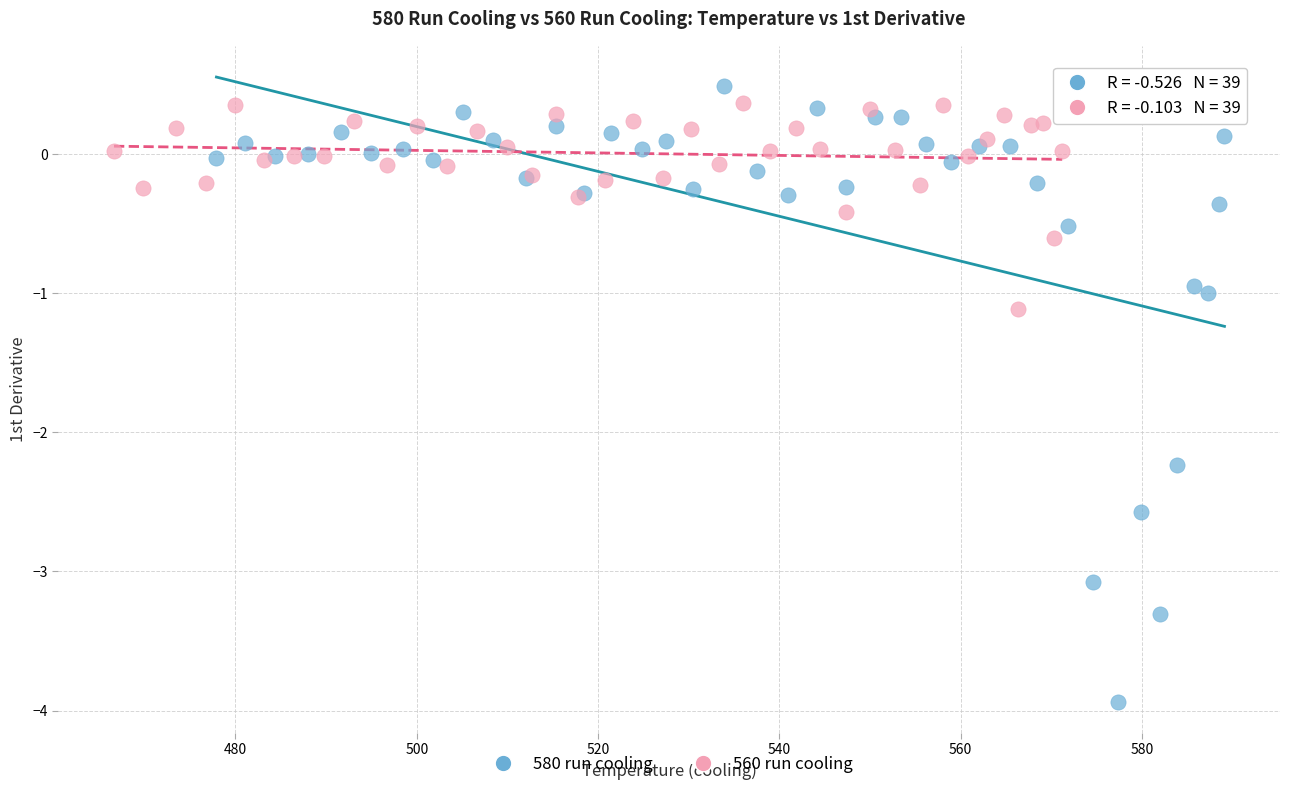

Which series reaches the minimum Y coordinate?

580 run cooling